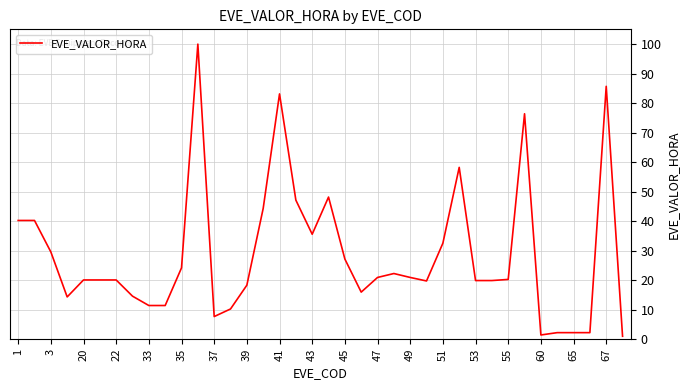

Does the chart have visible grid lines?

Yes